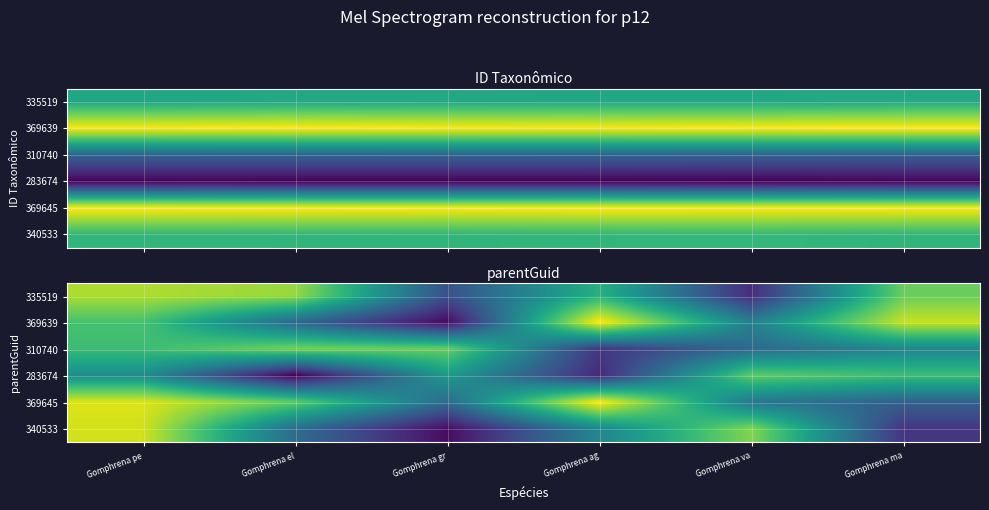

Between Gomphrena pe and Gomphrena ag, which is larger?

Gomphrena pe